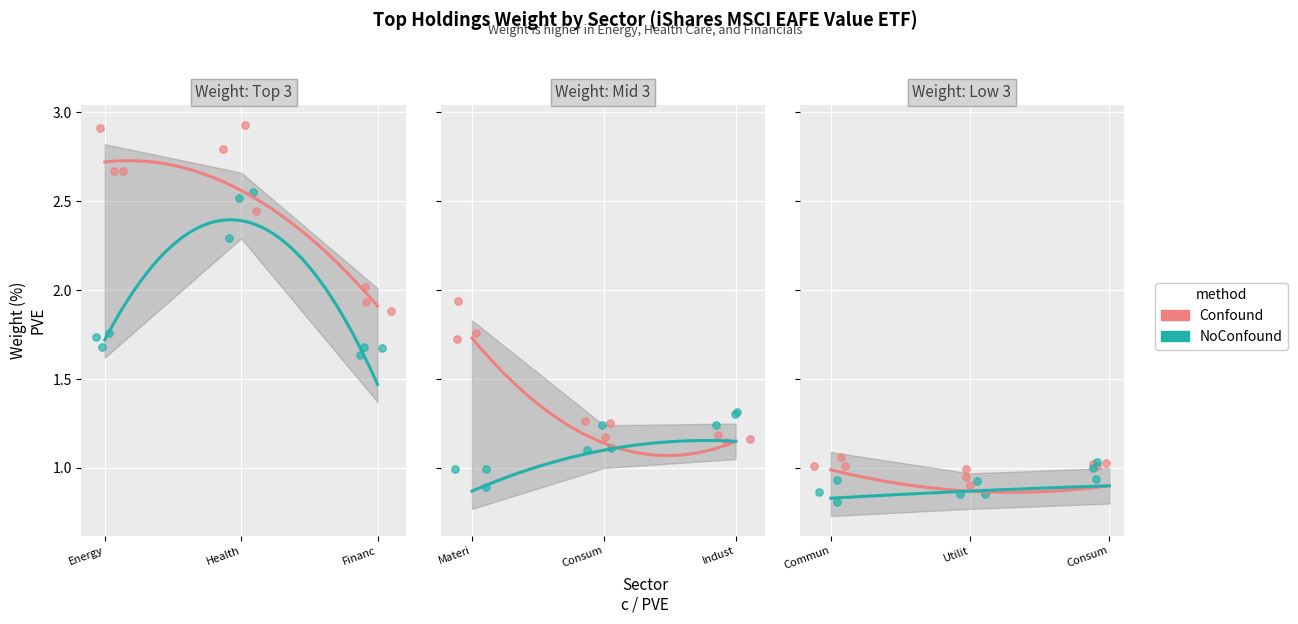

Which series reaches the minimum Y coordinate?

NoConfound